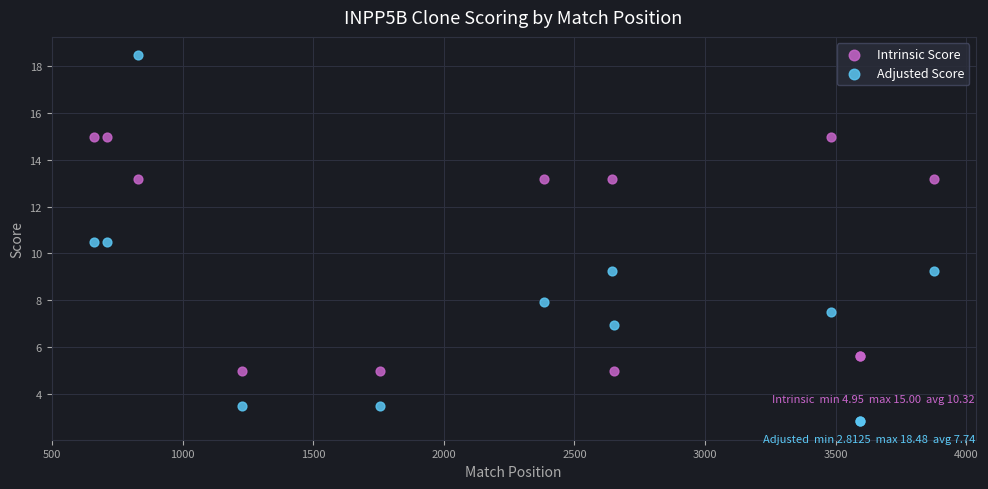

Which series contains the lowest Y value?

Adjusted Score